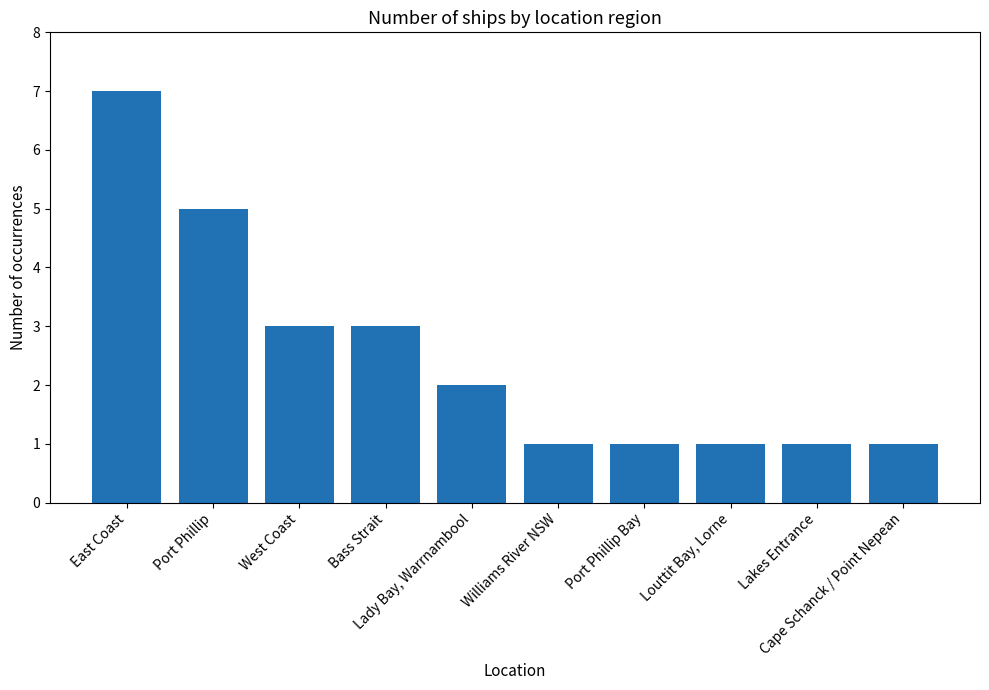

Does the chart contain stacked bars?

No